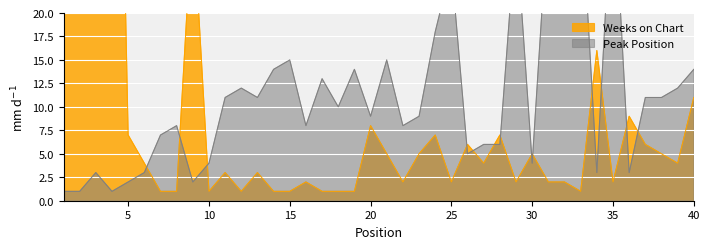

Reading left to right, transcribe all the data shown in this chart.

Peak Position: 1=1	2=1	3=3	4=1	5=2	6=3	7=7	8=8	9=2	10=4	11=11	12=12	13=11	14=14	15=15	16=8	17=13	18=10	19=14	20=9	21=15	22=8	23=9	24=18	25=25	26=5	27=6	28=6	29=29	30=4	31=31	32=27	33=33	34=3	35=35	36=3	37=11	38=11	39=12	40=14
Weeks on Chart: 1=137	2=142	3=55	4=90	5=7	6=4	7=1	8=1	9=31	10=1	11=3	12=1	13=3	14=1	15=1	16=2	17=1	18=1	19=1	20=8	21=5	22=2	23=5	24=7	25=2	26=6	27=4	28=7	29=2	30=5	31=2	32=2	33=1	34=16	35=2	36=9	37=6	38=5	39=4	40=11